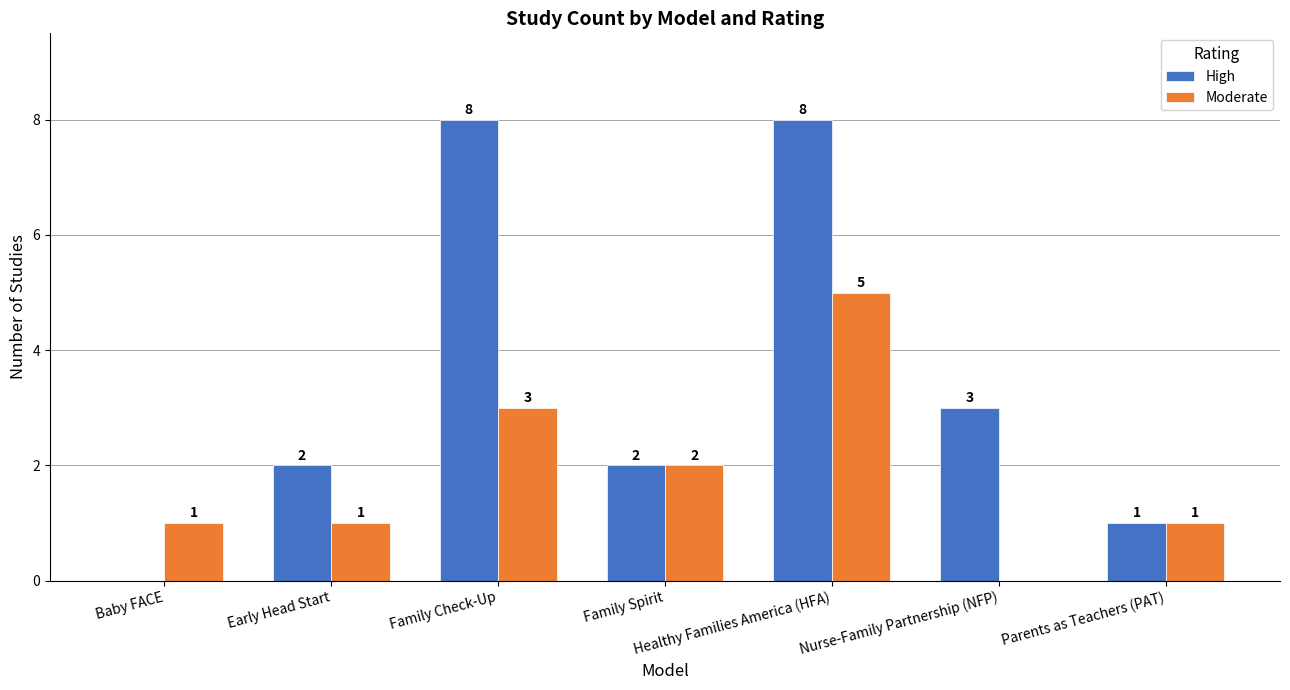

At which label is Moderate closest to 2?

Family Spirit